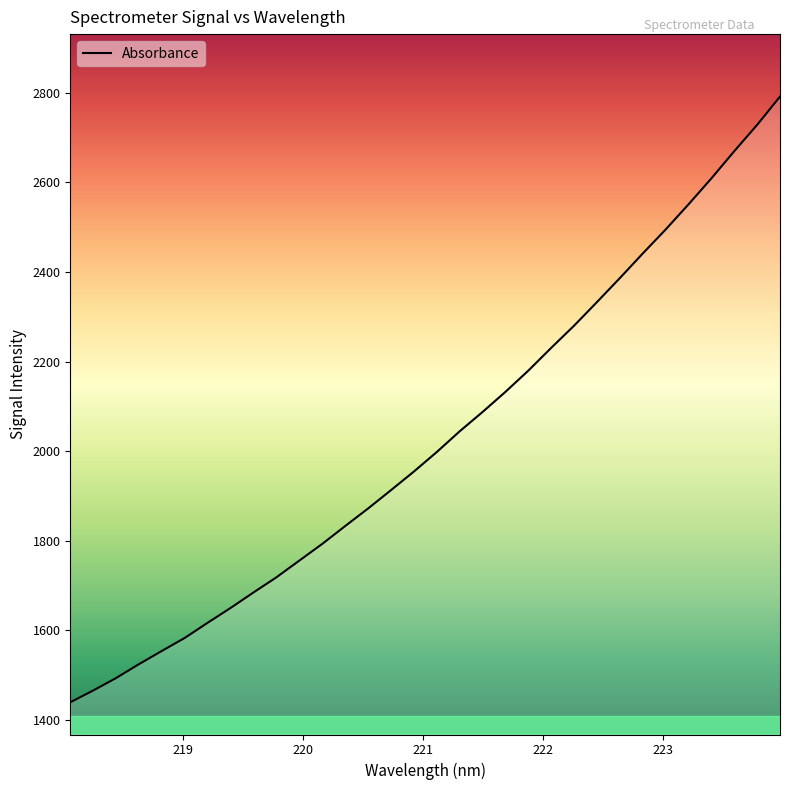

How many distinct data groups are displayed?

1